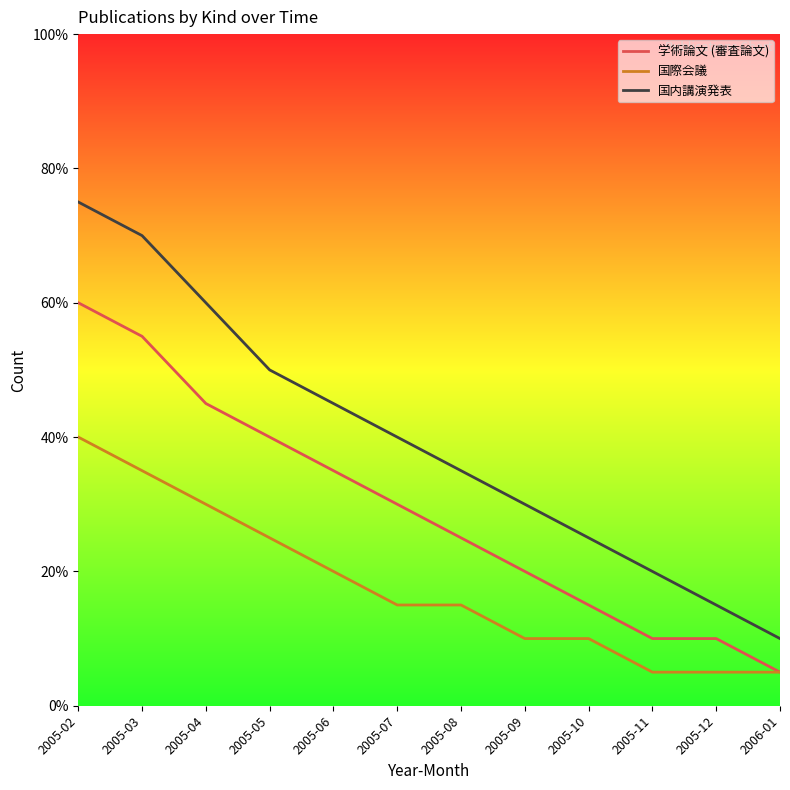

Is the value of 国内講演発表 at 2005-06 greater than the value of 学術論文 (審査論文) at 2005-08?

Yes